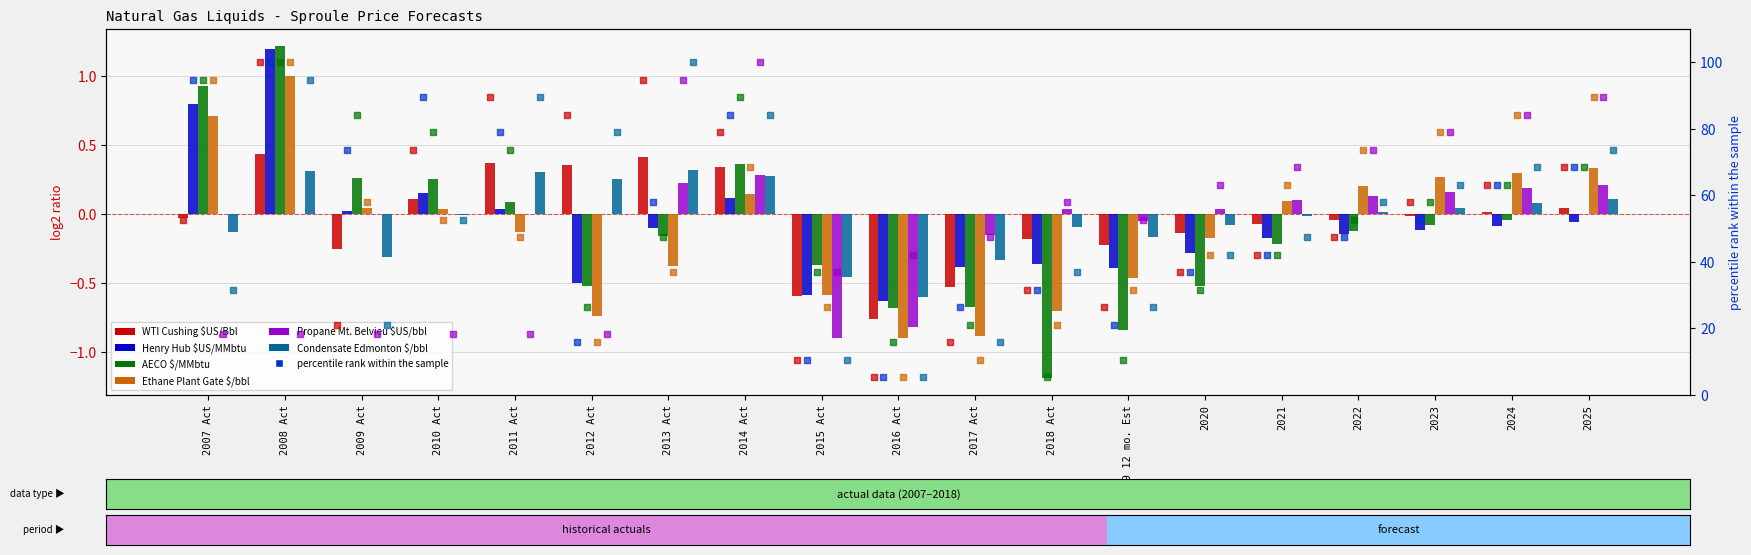

Which series contains the highest Y value?

AECO $/MMbtu